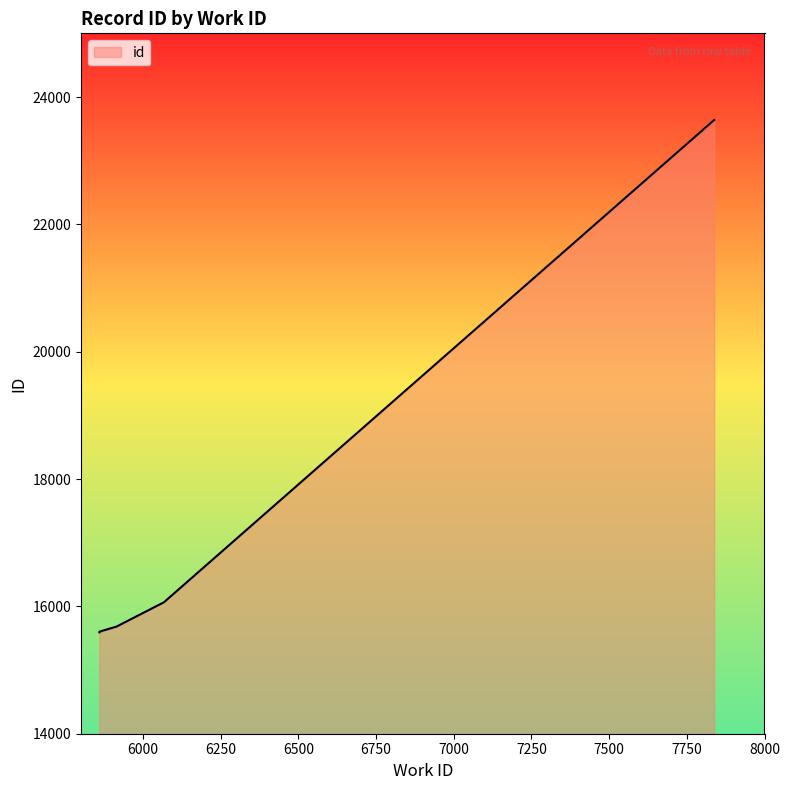

At which label is the value closest to 19616?

6067